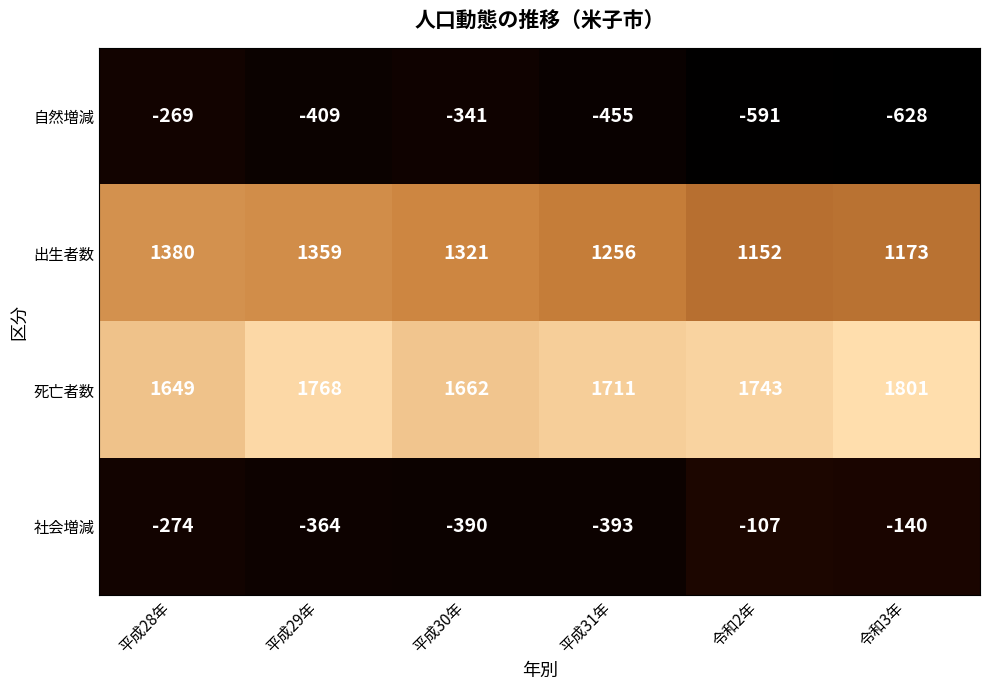

The 死亡者数 series shows 2576 at 平成30年. True or false?

False